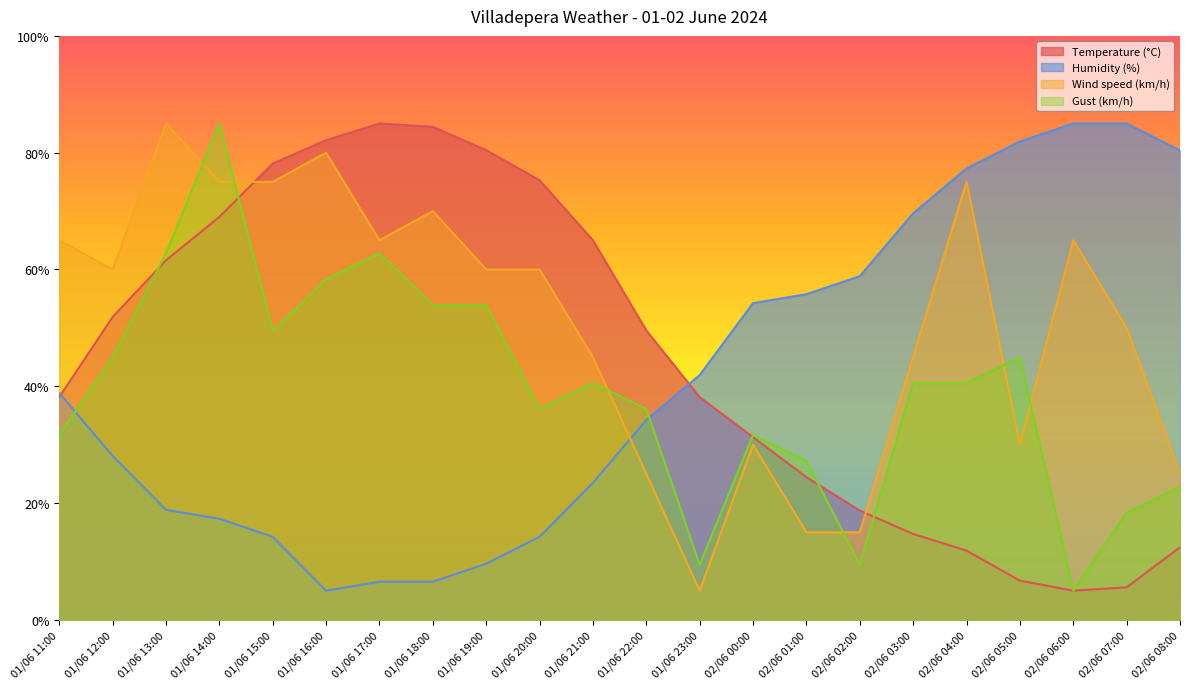

Is it true that Wind speed (km/h) equals 115.2 at 01/06 11:00?

False